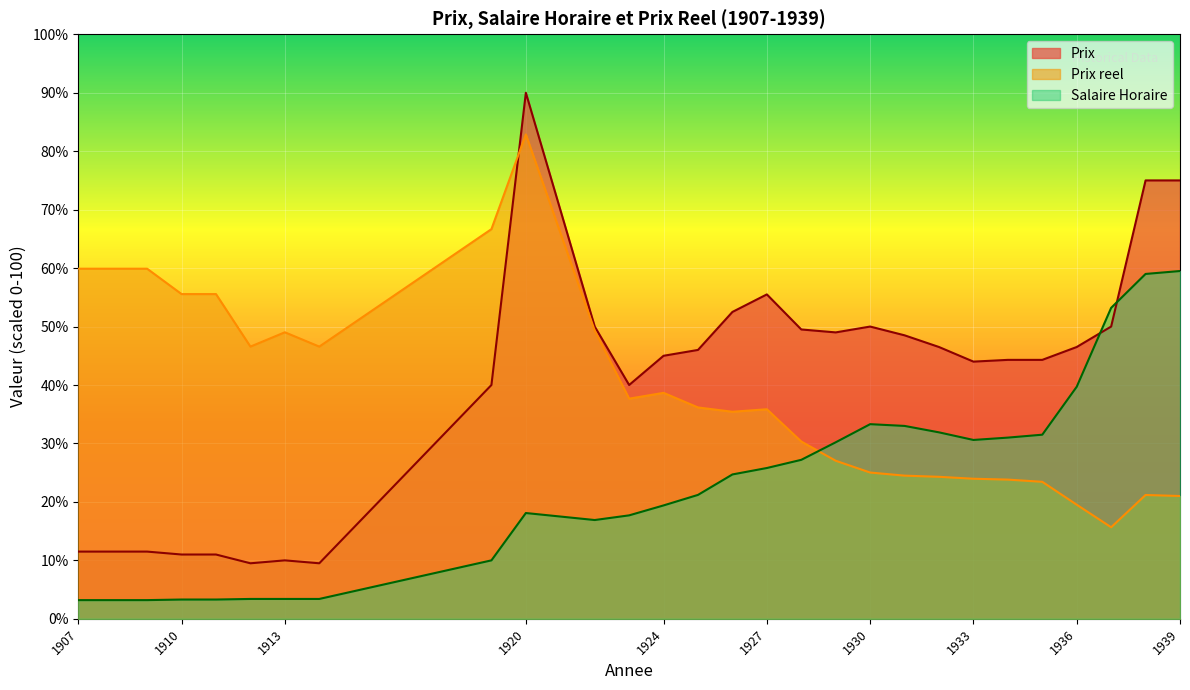

Which category has the lowest value in the Prix series?

1912